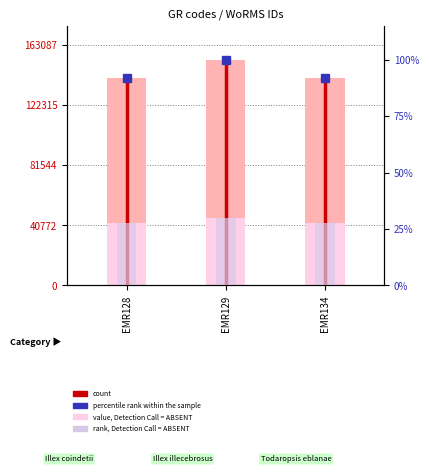

Which label corresponds to the largest value in the chart?

EMR129